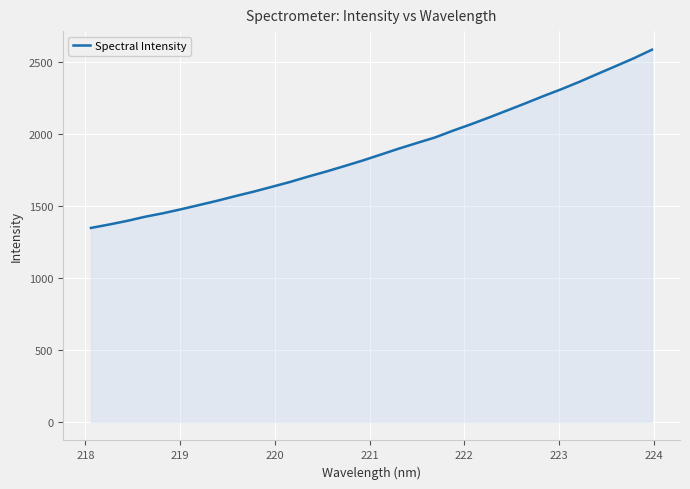

What is the difference between the maximum and minimum values?

1237.8